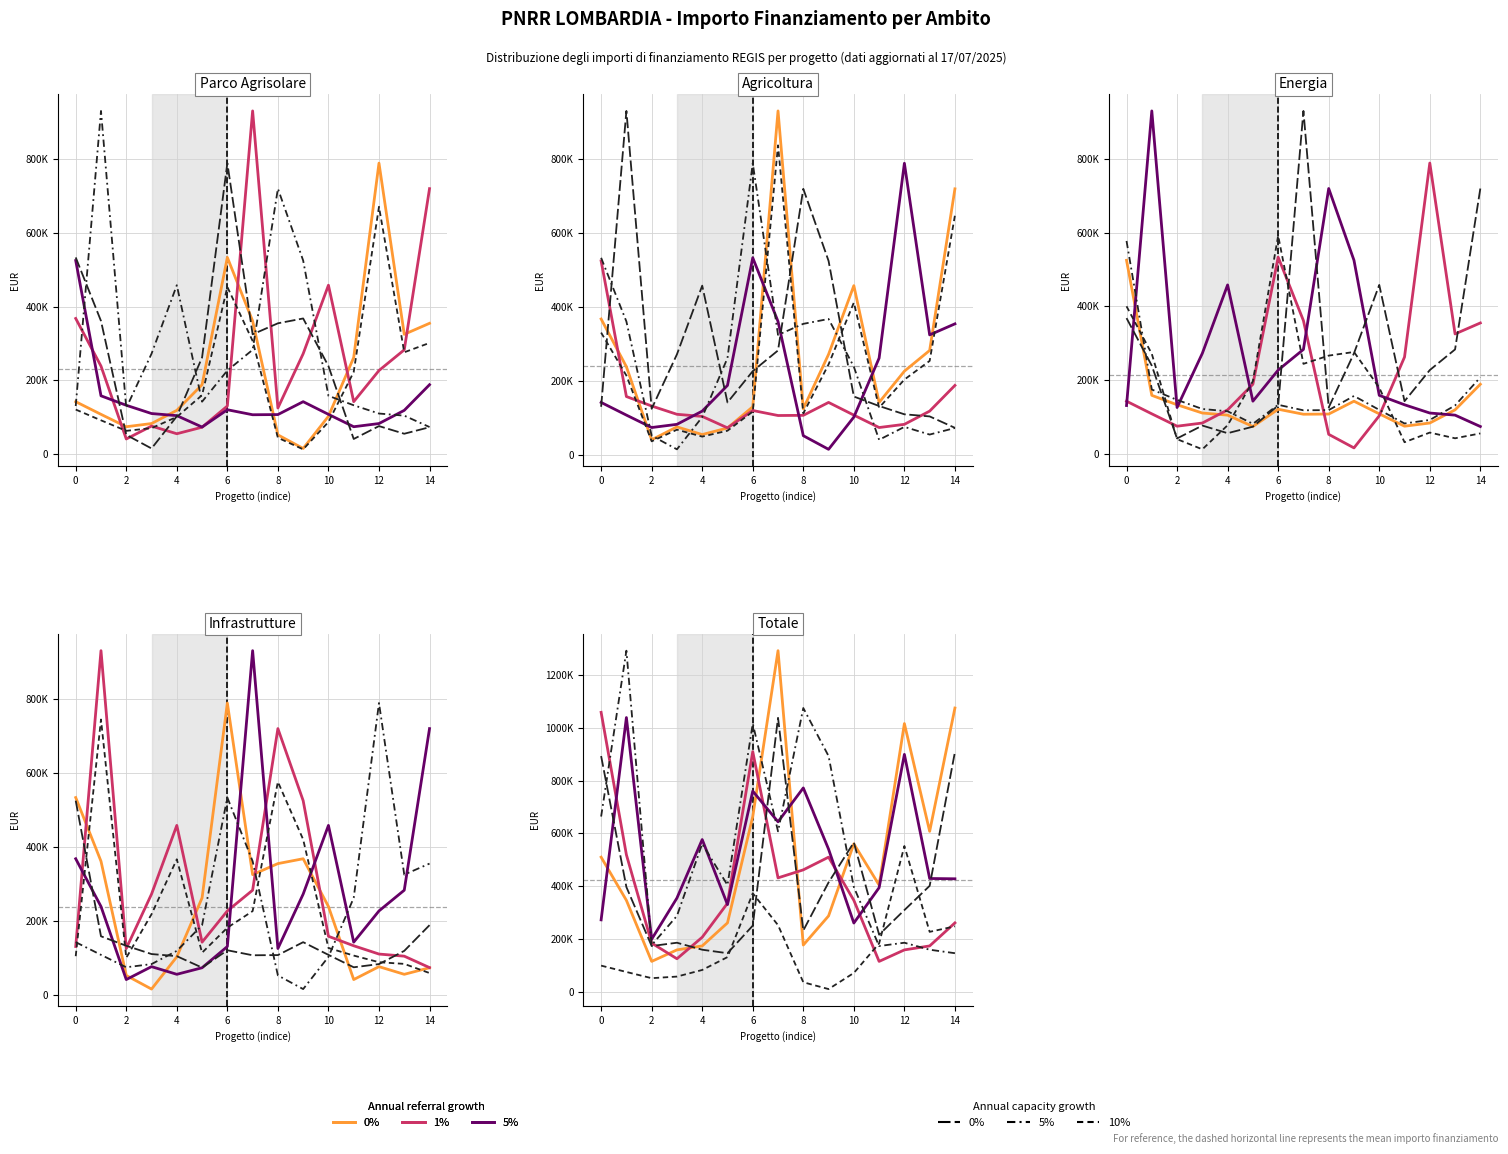

The 0% cap series shows 393943.1 at 0. True or false?

False